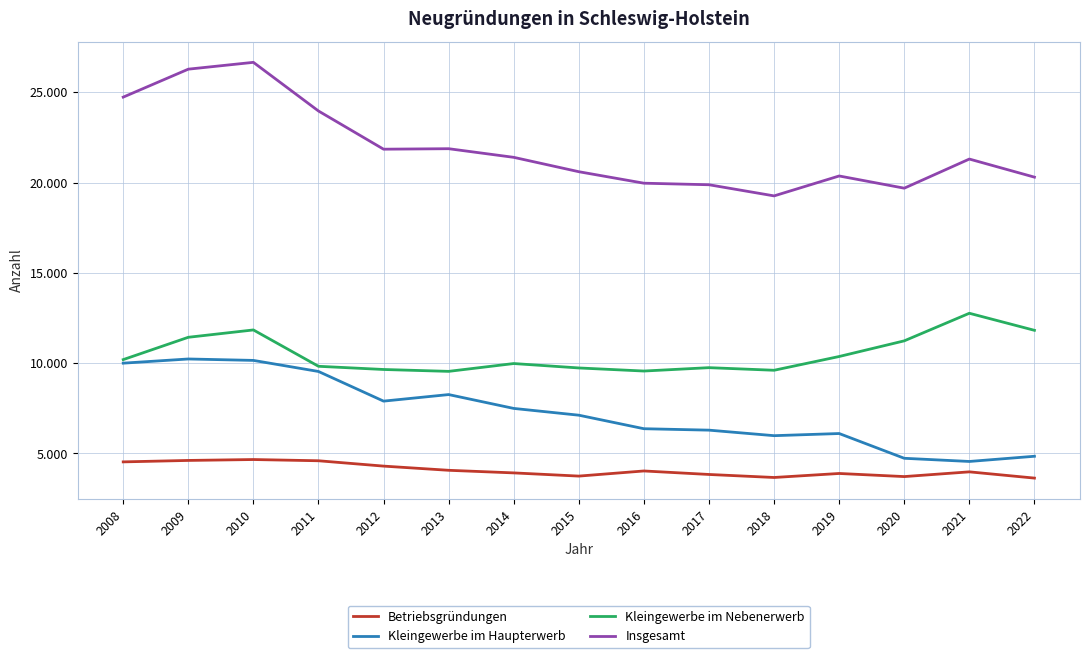

Rank the series by their maximum value, from highest to lowest.

Insgesamt, Kleingewerbe im Nebenerwerb, Kleingewerbe im Haupterwerb, Betriebsgründungen